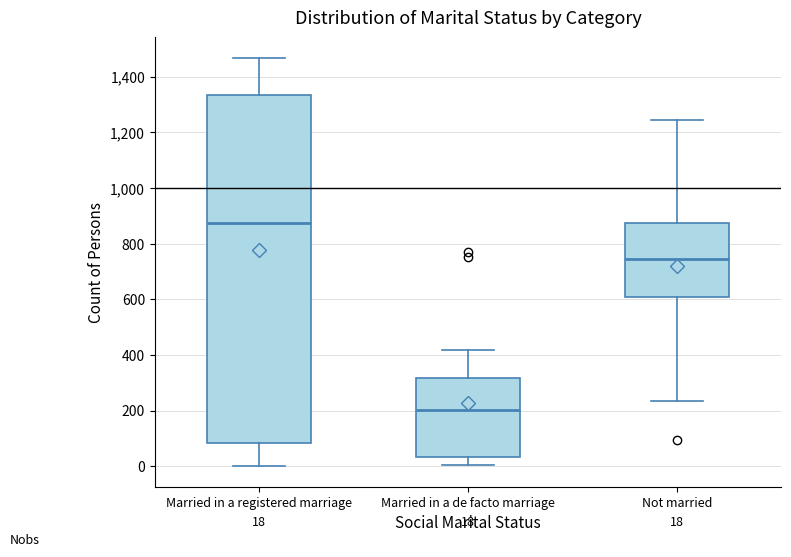

Which box is the tallest, from its lower edge to its upper edge?

Married in a registered marriage